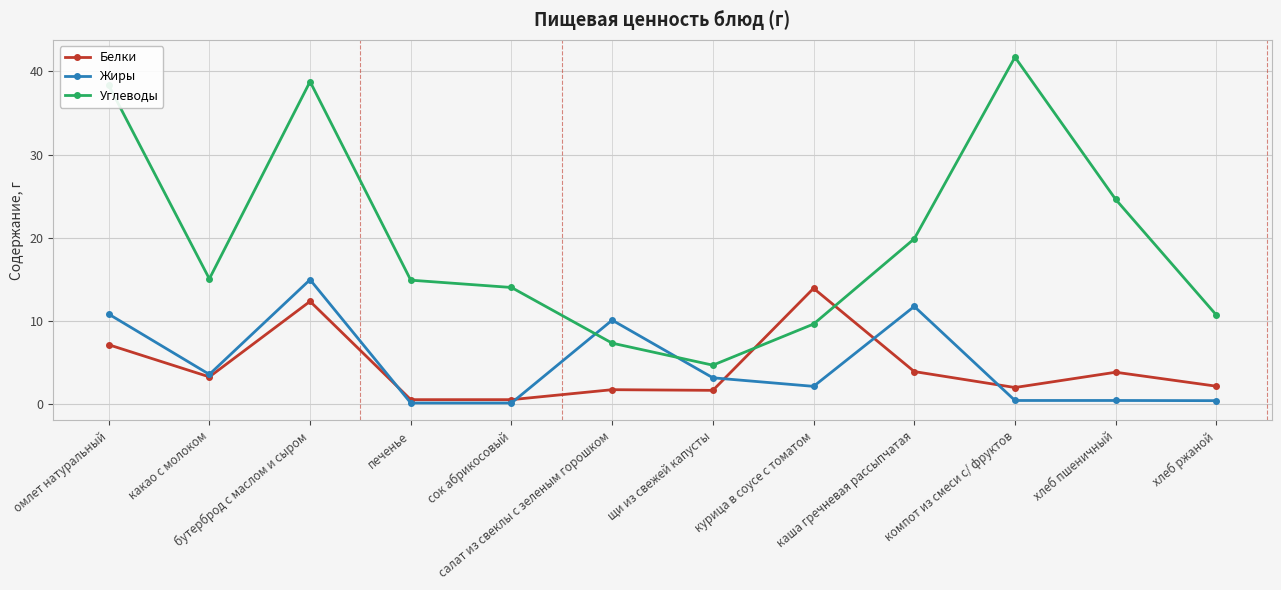

What position from the right is сок абрикосовый?

8